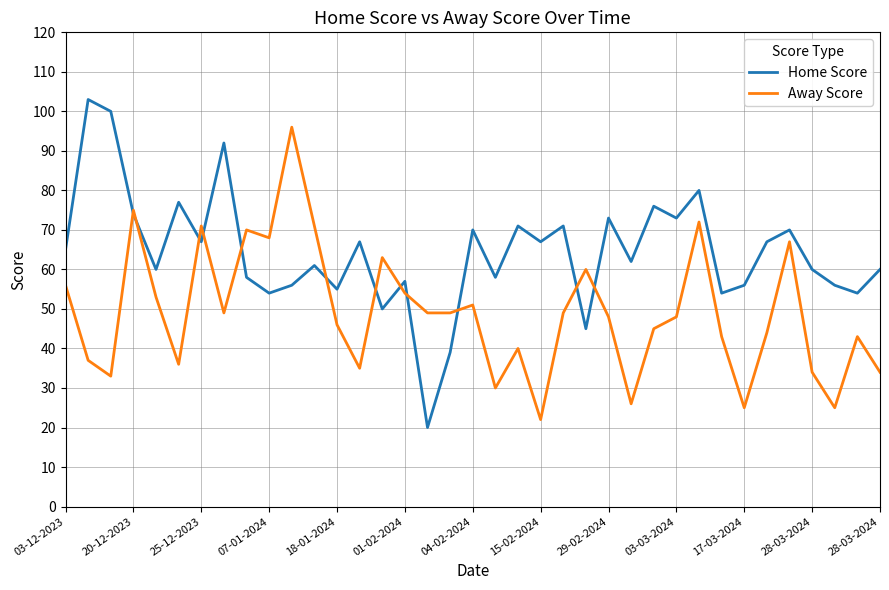

List the series in order of their overall mean, highest first.

Home Score, Away Score